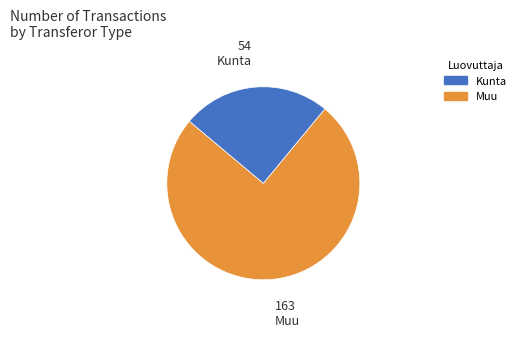

Count the number of slices in the pie.

2